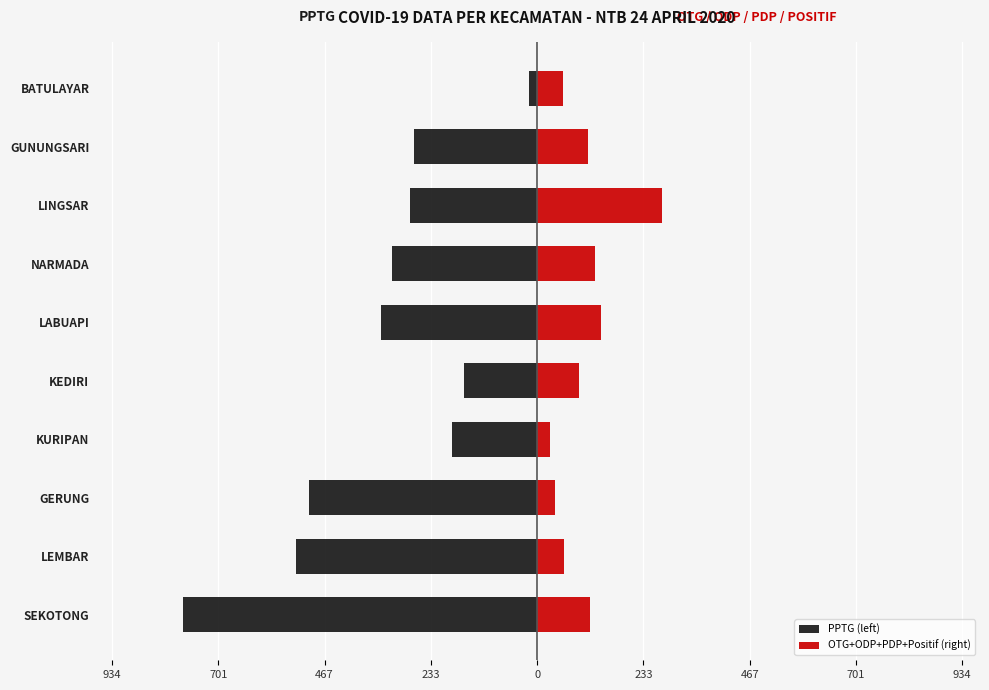

The PPTG (left) series shows -18 at BATULAYAR. True or false?

True